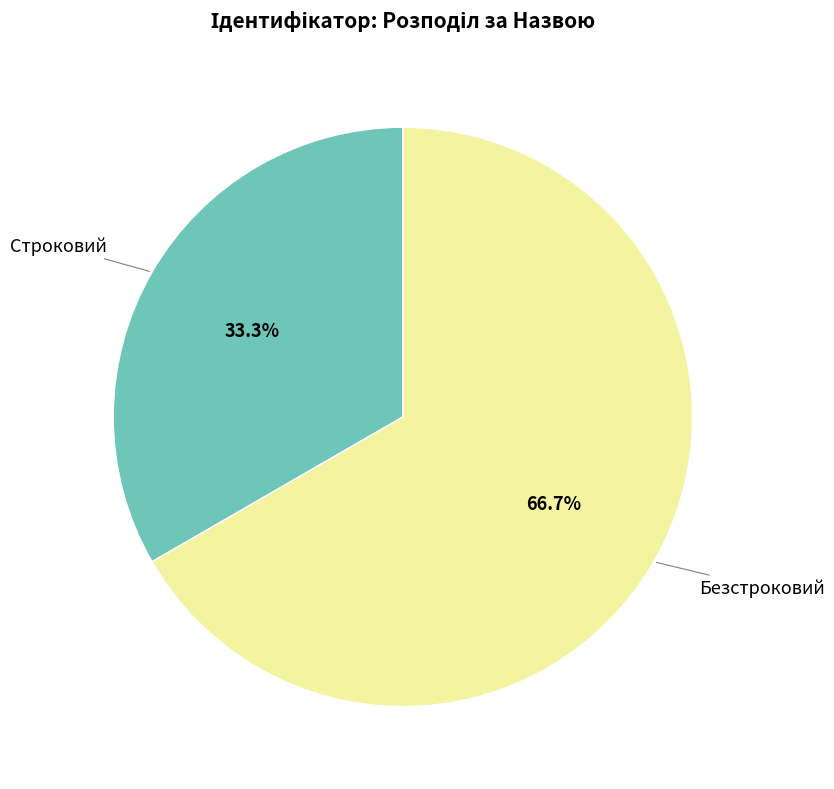

To the nearest percent, what is the difference between the largest and smallest slice percentages?

33%